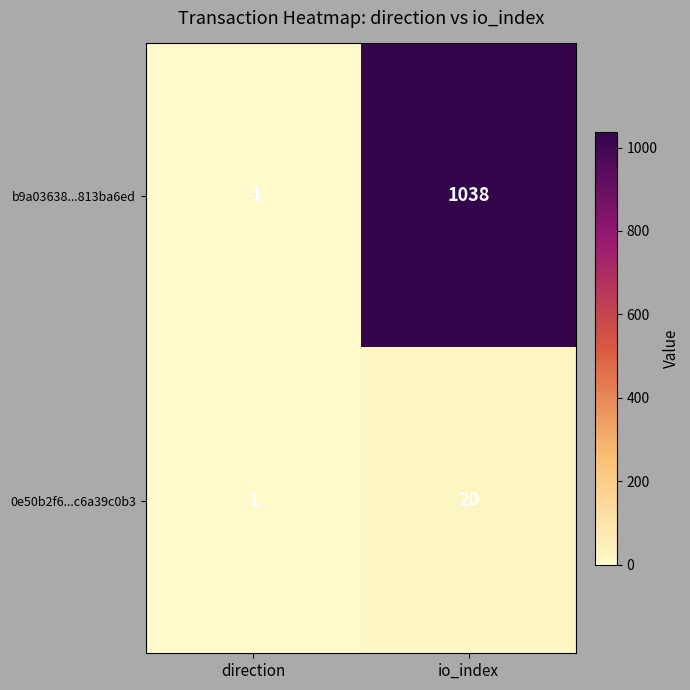

How many categories are shown in the chart?

2